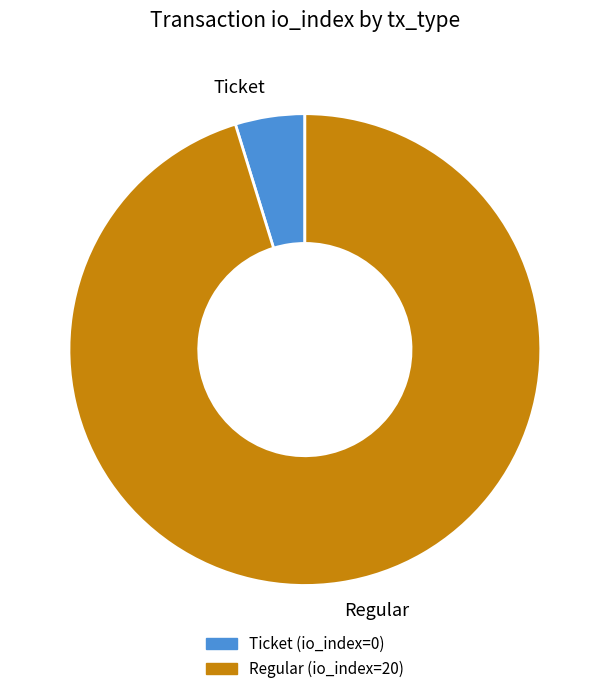

Between Regular and Ticket, which is larger?

Regular